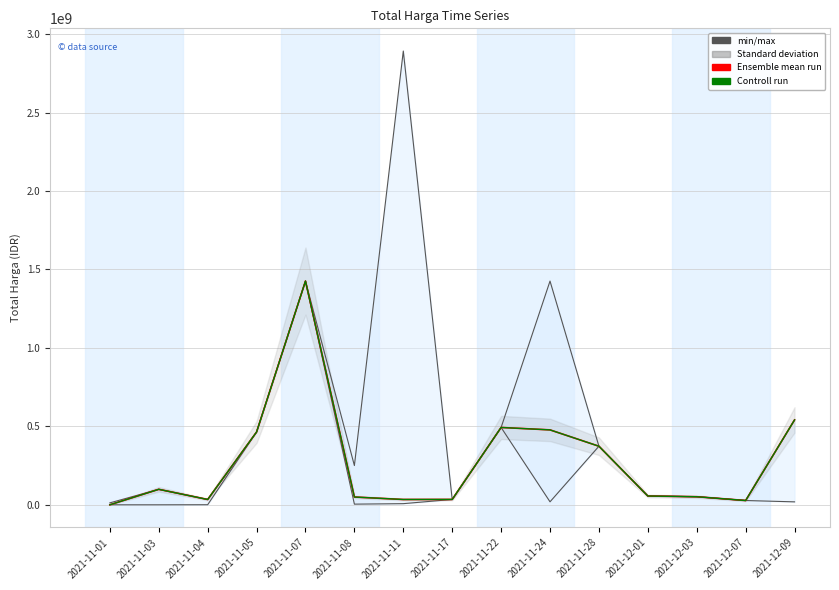

What is the sum of the Controll run values at 2021-11-08 and 2021-11-01?

50063640